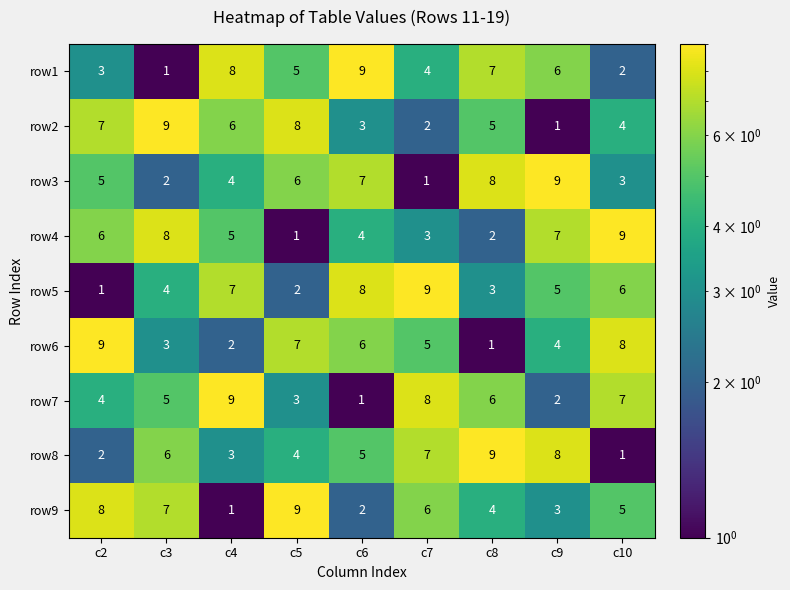

How many series are shown in this chart?

9